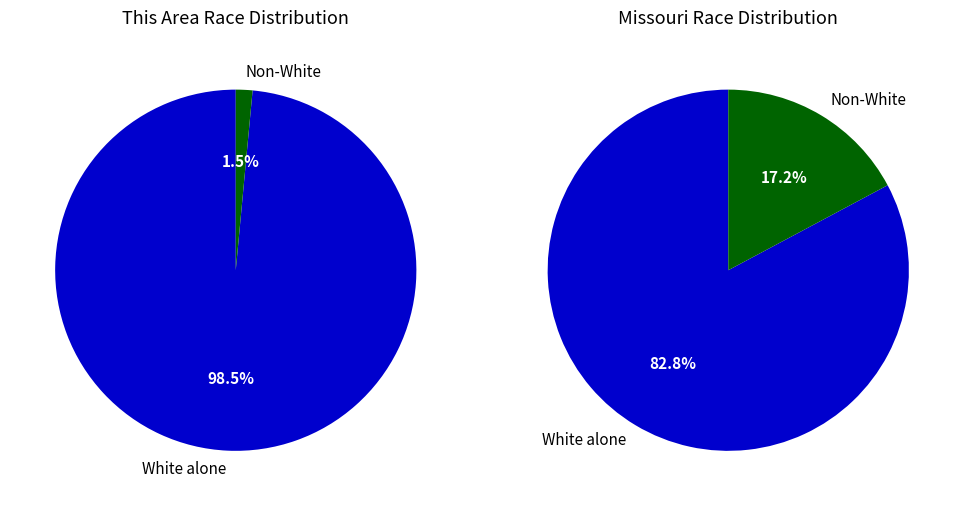

The White alone slice represents 92% of the pie. True or false?

False